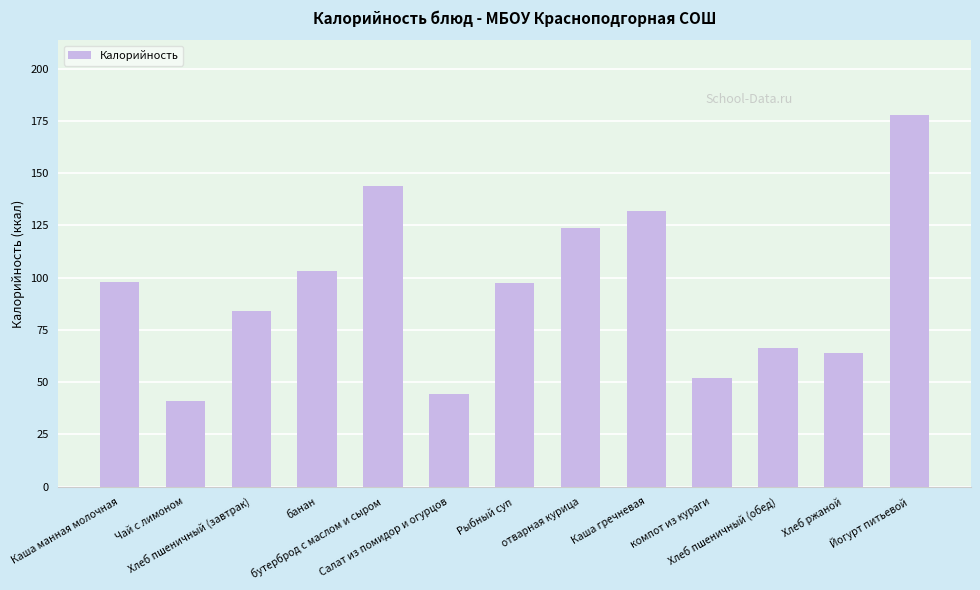

How many values are below 97?

6